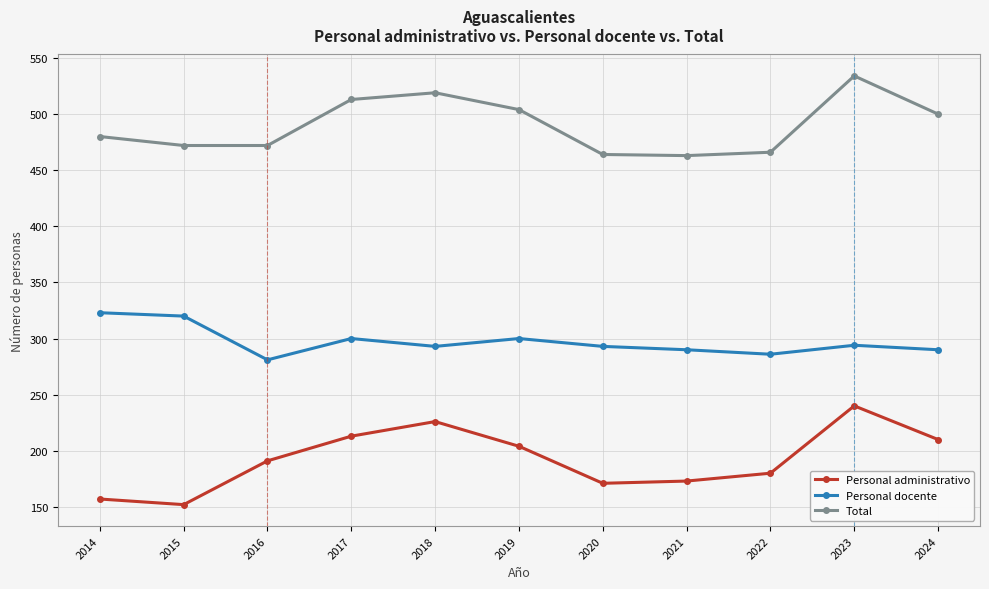

What is the average value of the Personal docente series?

297